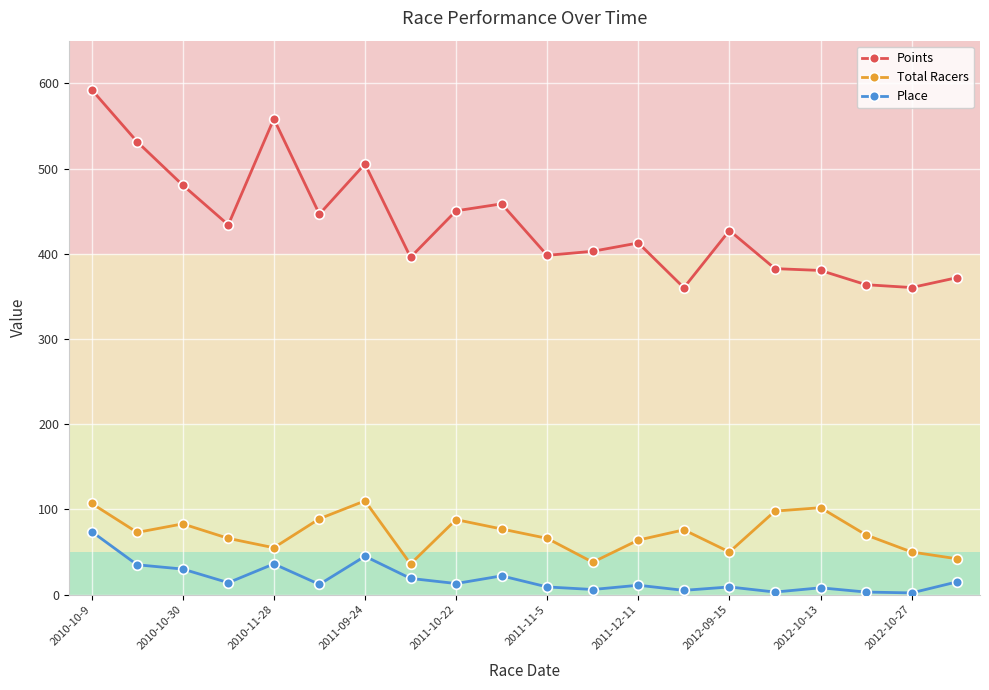

What is the difference between the maximum and minimum values in the Points series?

232.5